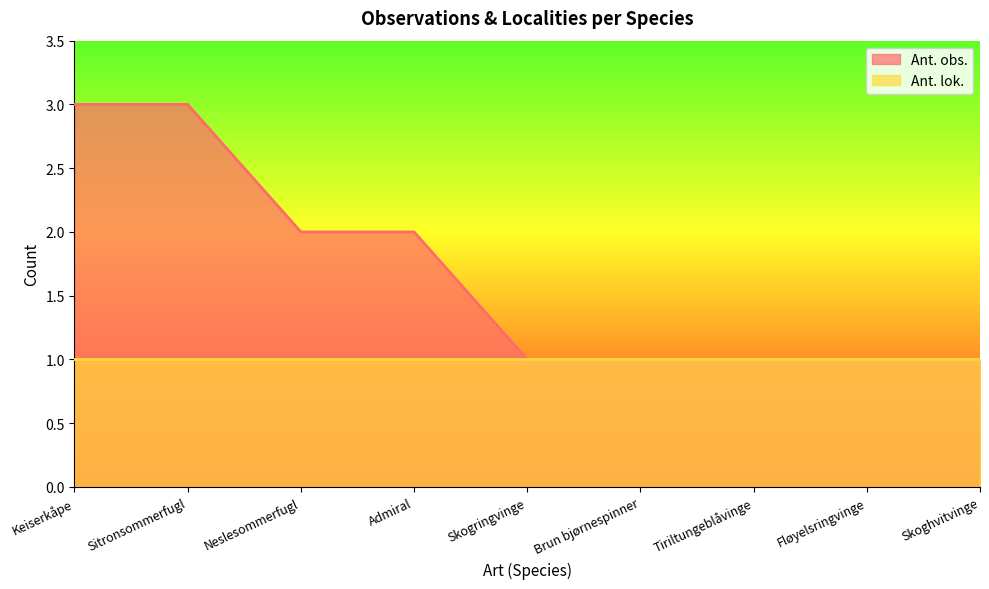

Reading right to left, what are all the values shown in this chart?

Skoghvitvinge=1	Fløyelsringvinge=1	Tiriltungeblåvinge=1	Brun bjørnespinner=1	Skogringvinge=1	Admiral=2	Neslesommerfugl=2	Sitronsommerfugl=3	Keiserkåpe=3